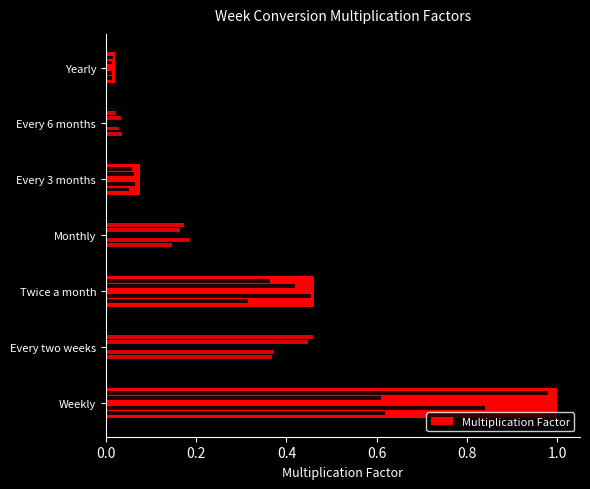

What is the sum of the values at 0.2 and 0.6?

0.7